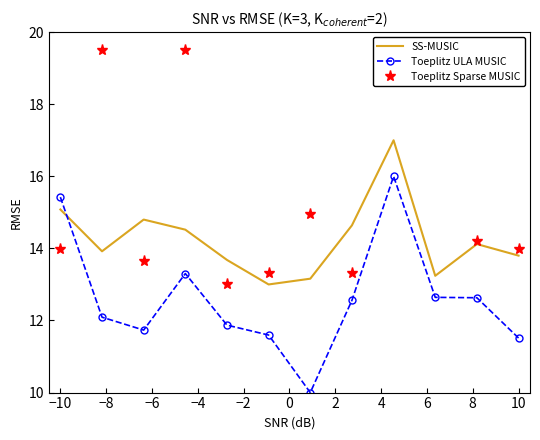

How many intersections are there between SS-MUSIC and Toeplitz ULA MUSIC?

1